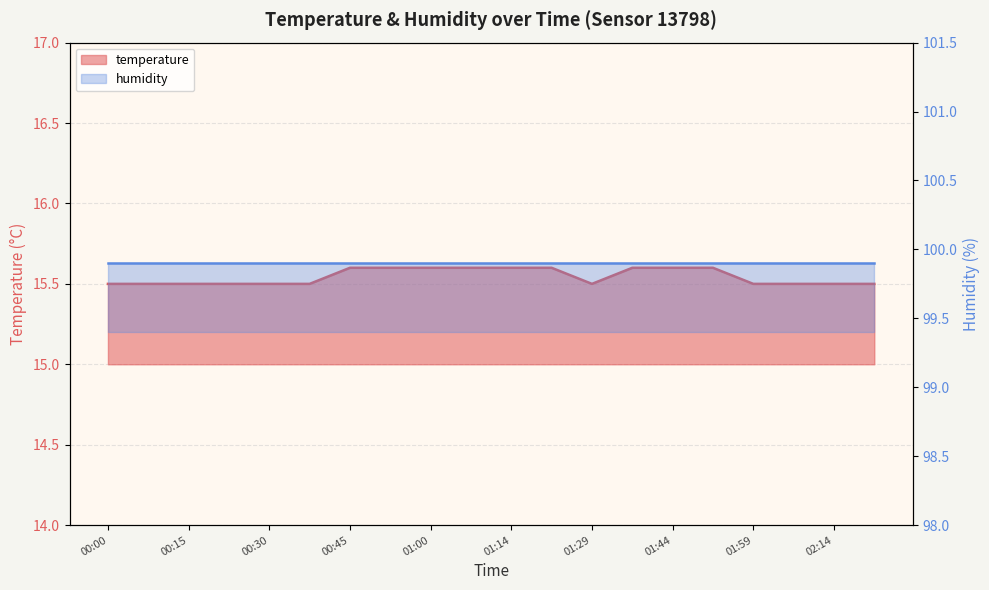

The value at 00:15 is 15.5. True or false?

True